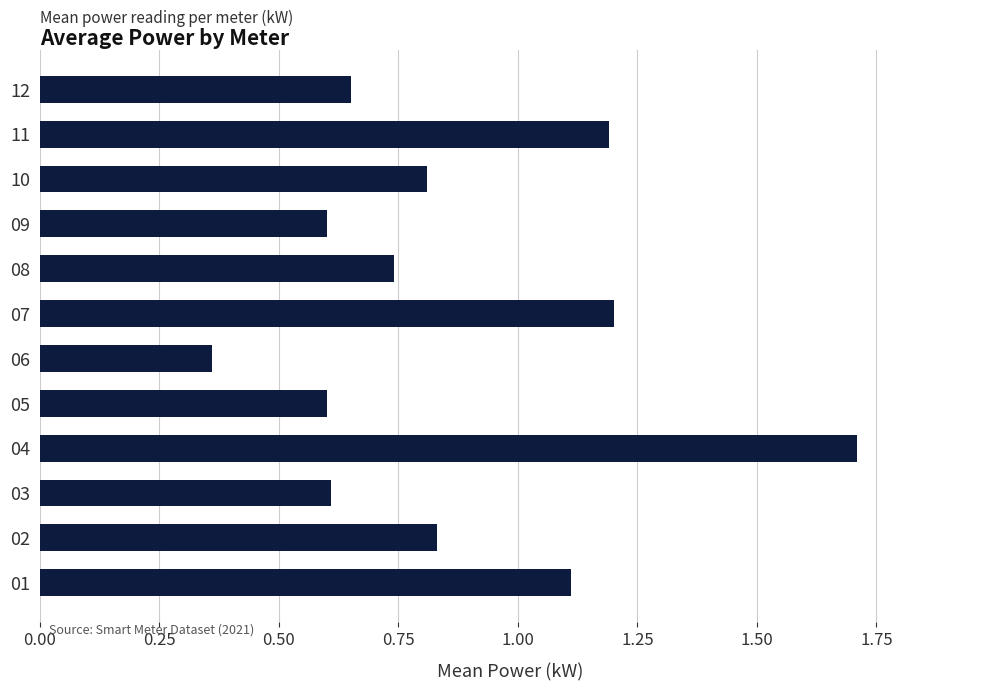

Which label corresponds to the largest value in the chart?

04